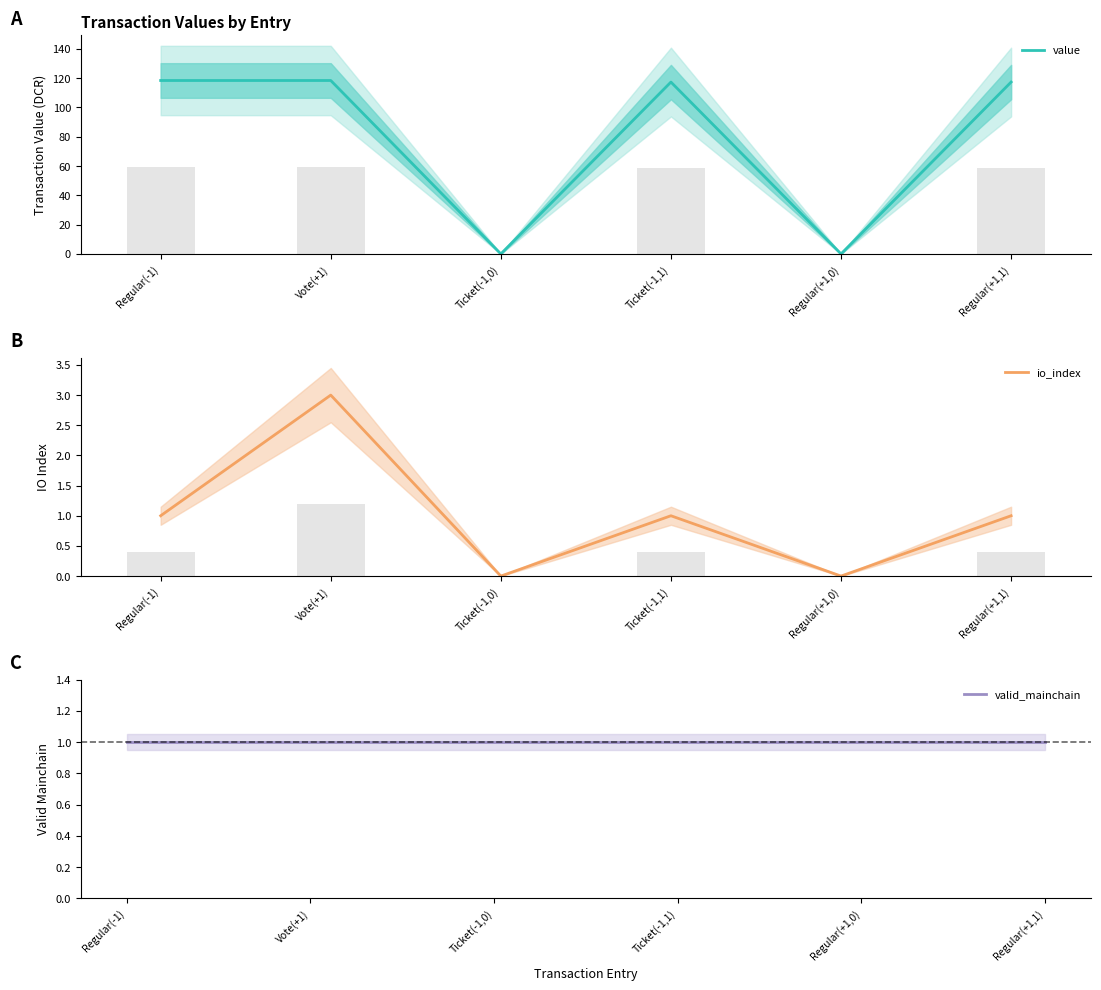

Rank the series by their maximum value, from lowest to highest.

valid_mainchain, io_index, value